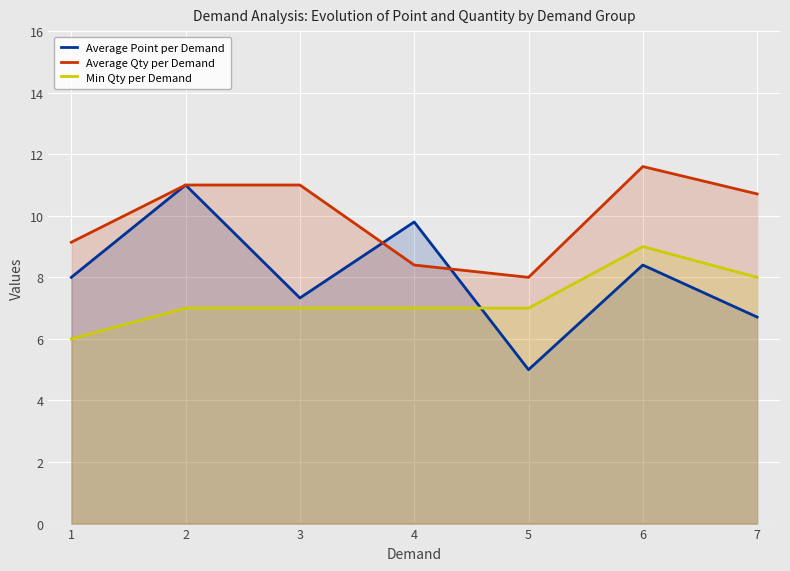

What is the difference between the maximum and minimum values in the Average Qty per Demand series?

3.6